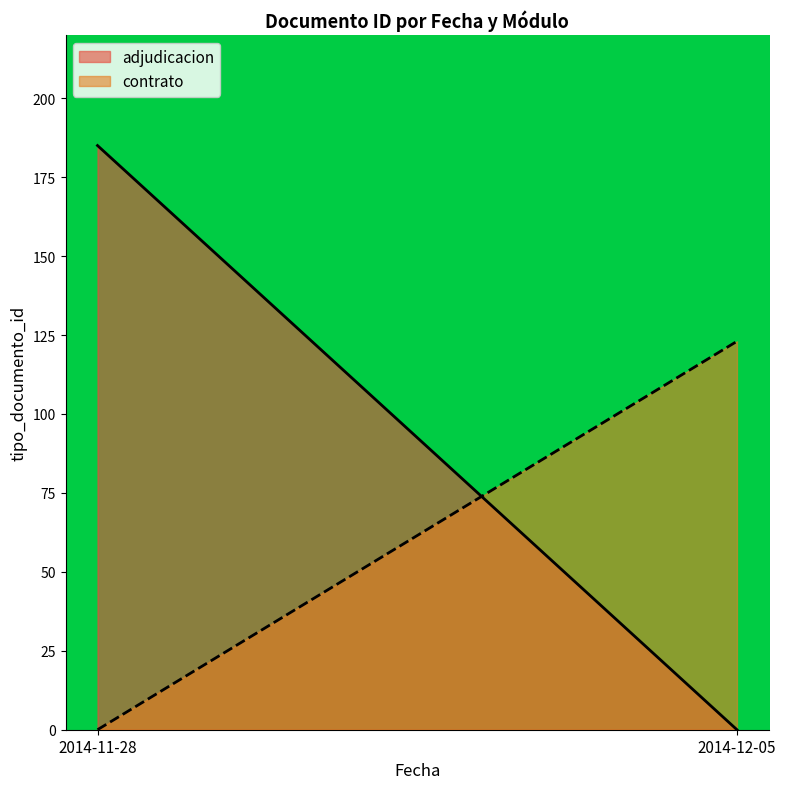

Reading right to left, list all the values displayed in this chart.

adjudicacion_line: 2014-12-05=0	2014-11-28=185
contrato_line: 2014-12-05=123	2014-11-28=0